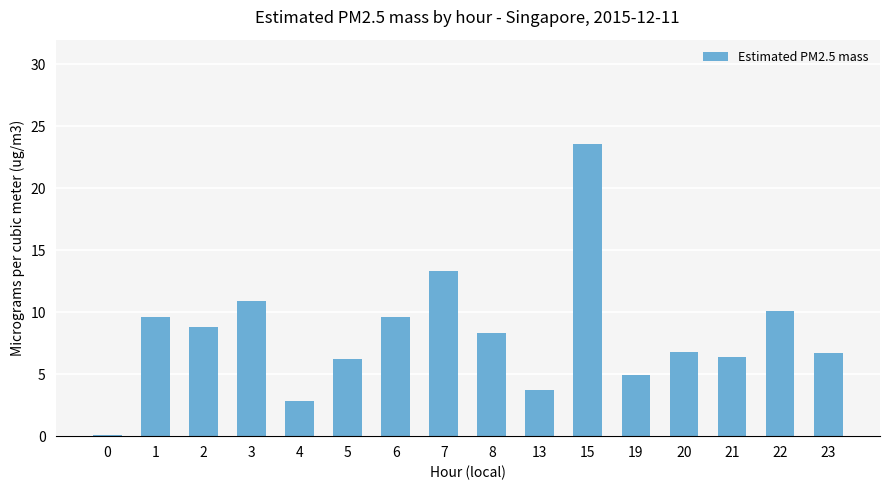

What is the average value?

8.2